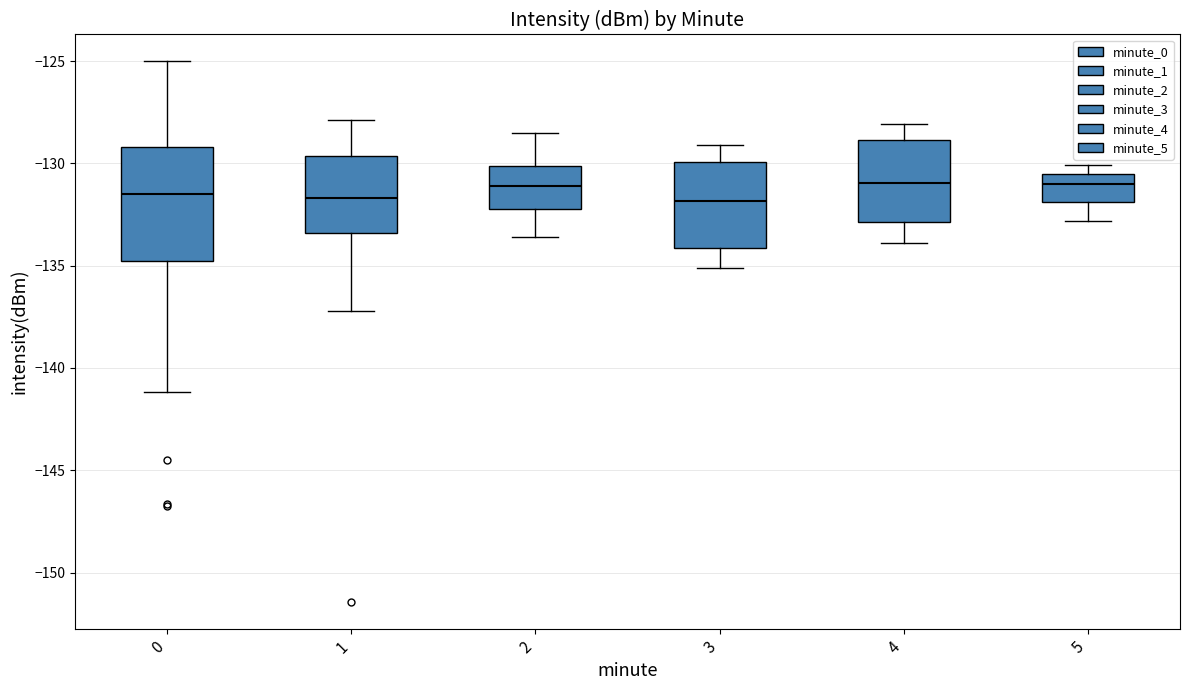

Reading left to right, read every box against the y-axis: the position of its median line, the range the box covers, and the ends of its whiskers. The values are not printed on the chart, so give them approximately, as read against the axis.

0: median -131.5, box -135.0 to -129.0, whiskers -141.0 to -125.0
1: median -131.5, box -133.5 to -129.5, whiskers -137.0 to -128.0
2: median -131.0, box -132.0 to -130.0, whiskers -133.5 to -128.5
3: median -132.0, box -134.0 to -130.0, whiskers -135.0 to -129.0
4: median -131.0, box -133.0 to -129.0, whiskers -134.0 to -128.0
5: median -131.0, box -132.0 to -130.5, whiskers -133.0 to -130.0